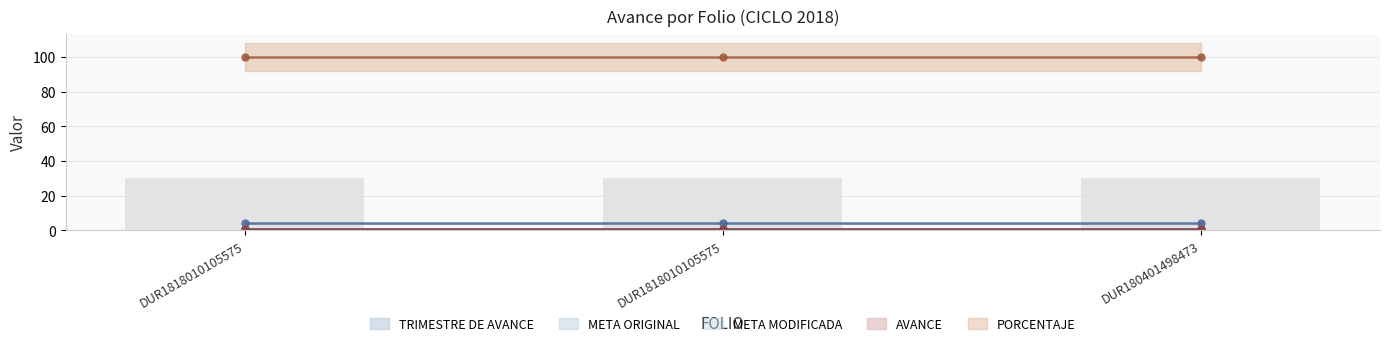

Reading left to right, what are all the values shown in this chart?

TRIMESTRE DE AVANCE: DUR18180101055750=4	DUR18180101055753=4	DUR180401498473=4
META ORIGINAL: DUR18180101055750=1	DUR18180101055753=1	DUR180401498473=1
META MODIFICADA: DUR18180101055750=1	DUR18180101055753=1	DUR180401498473=1
AVANCE: DUR18180101055750=1	DUR18180101055753=1	DUR180401498473=1
PORCENTAJE: DUR18180101055750=100	DUR18180101055753=100	DUR180401498473=100